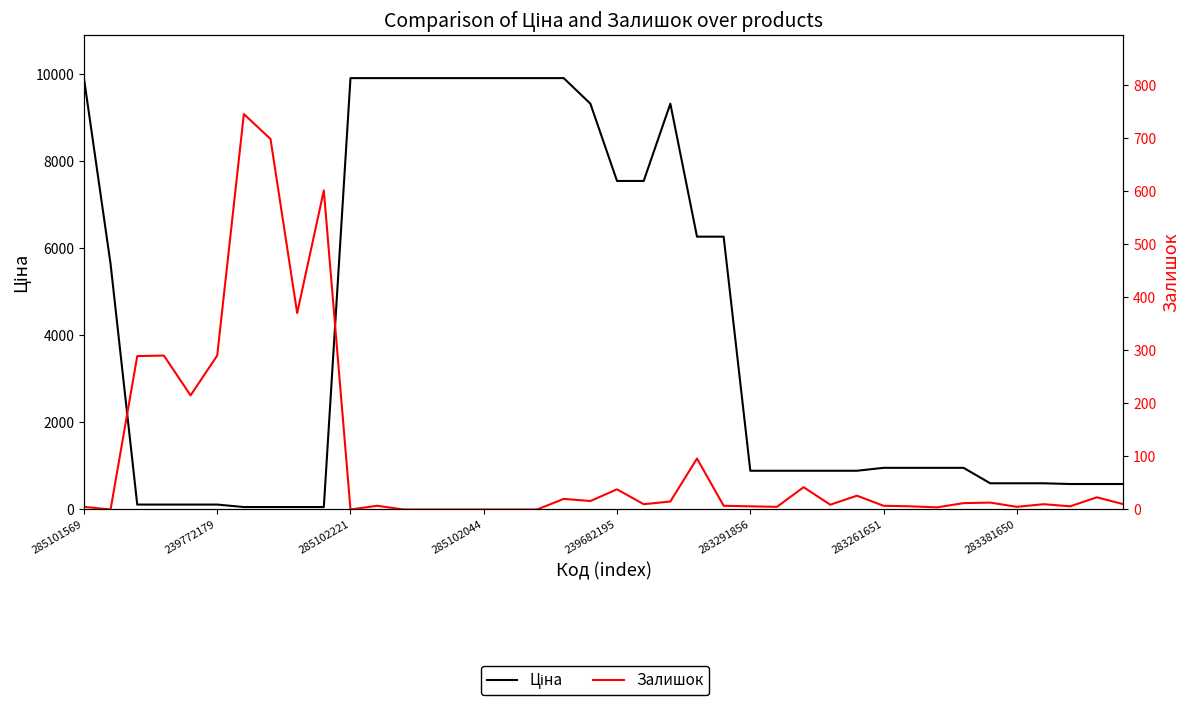

True or false: Залишок and Ціна cross at least once.

True